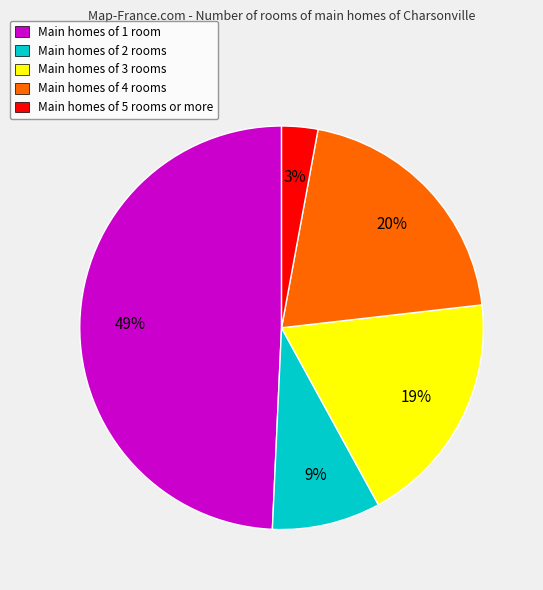

To the nearest percent, what percentage of the pie is Main homes of 3 rooms?

19%